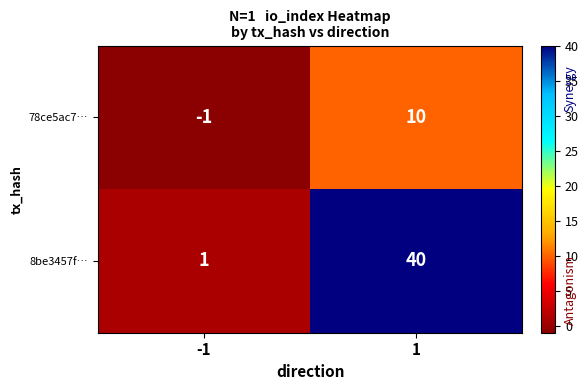

What is the total value across all series at 1?

50